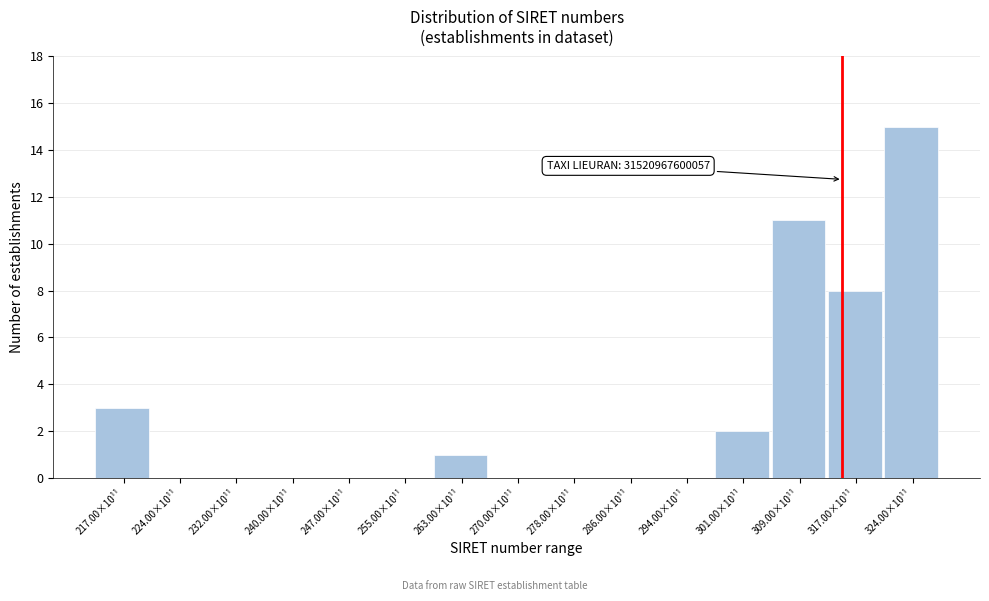

Reading right to left, what are all the values shown in this chart?

324.00×10¹¹=15	317.00×10¹¹=8	309.00×10¹¹=11	301.00×10¹¹=2	294.00×10¹¹=0	286.00×10¹¹=0	278.00×10¹¹=0	270.00×10¹¹=0	263.00×10¹¹=1	255.00×10¹¹=0	247.00×10¹¹=0	240.00×10¹¹=0	232.00×10¹¹=0	224.00×10¹¹=0	217.00×10¹¹=3